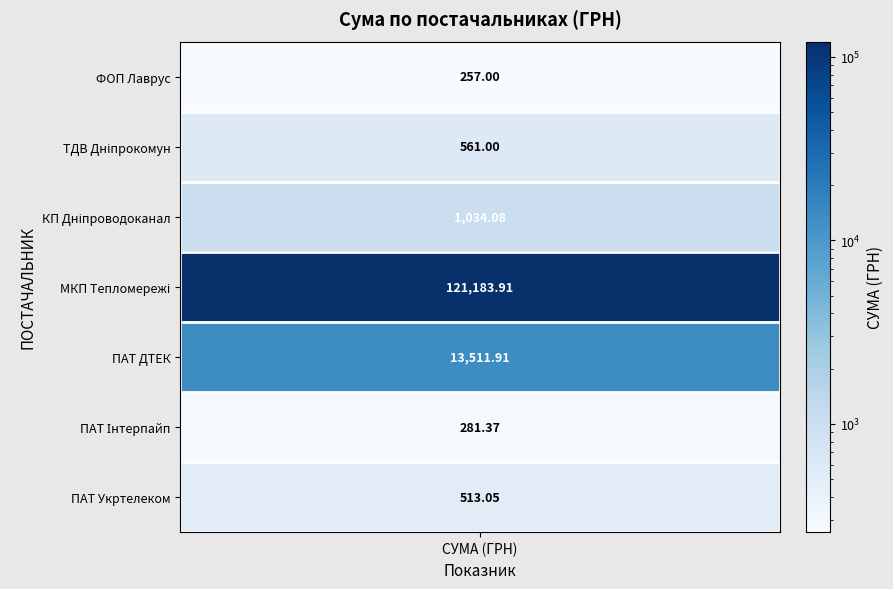

Reading left to right, extract all data points from this chart.

values=257.0	1=561.0	2=1034.1	3=121183.9	4=13511.9	5=281.4	6=513.0